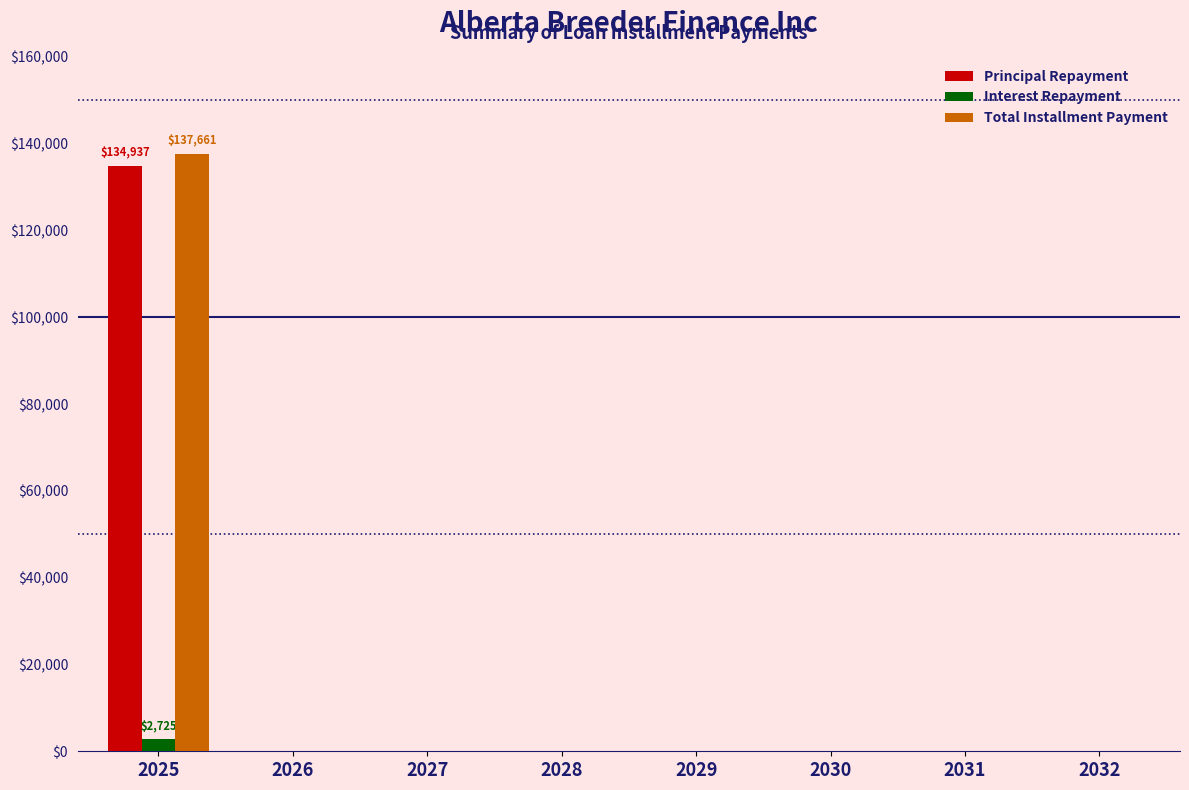

At which category is the sum across all series the highest?

2025